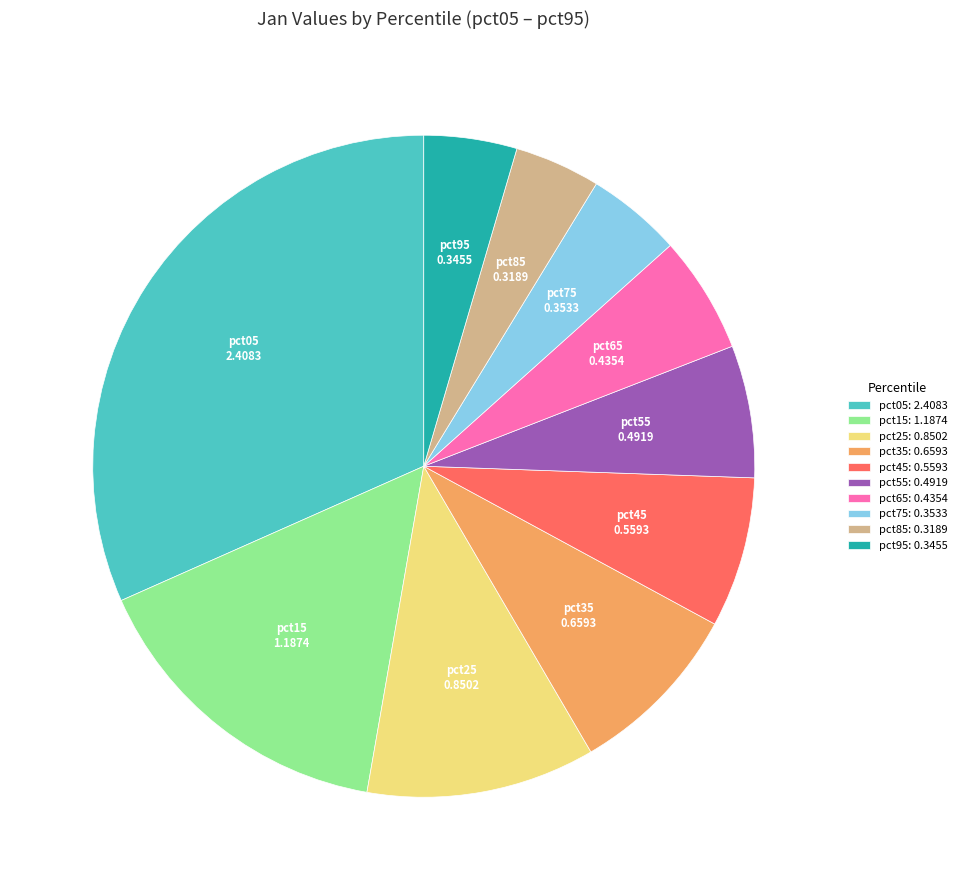

The pct85: 0.3189 slice represents 4% of the pie. True or false?

True